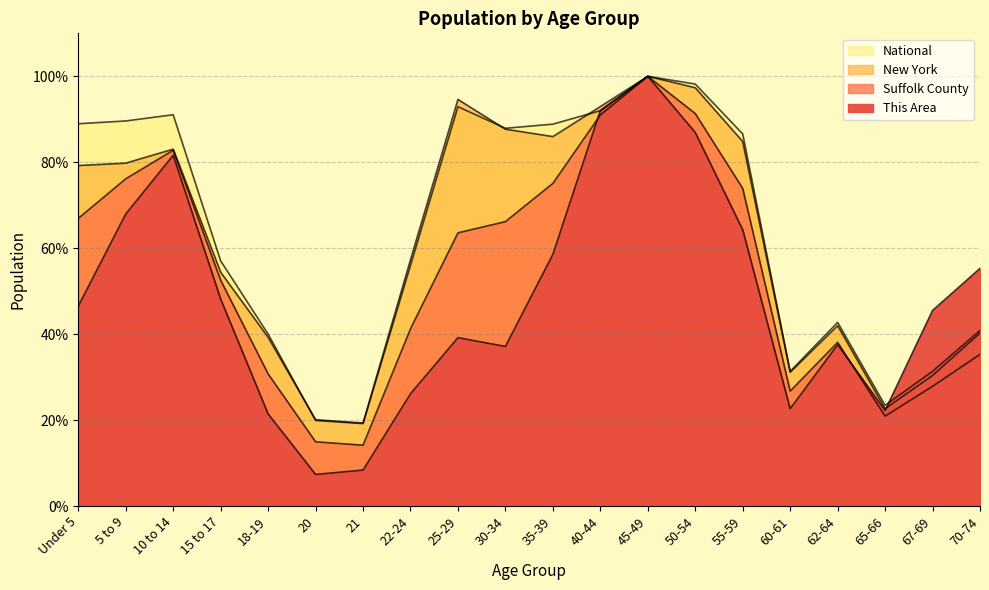

What is the difference between the maximum and minimum values in the This Area series?

92.7